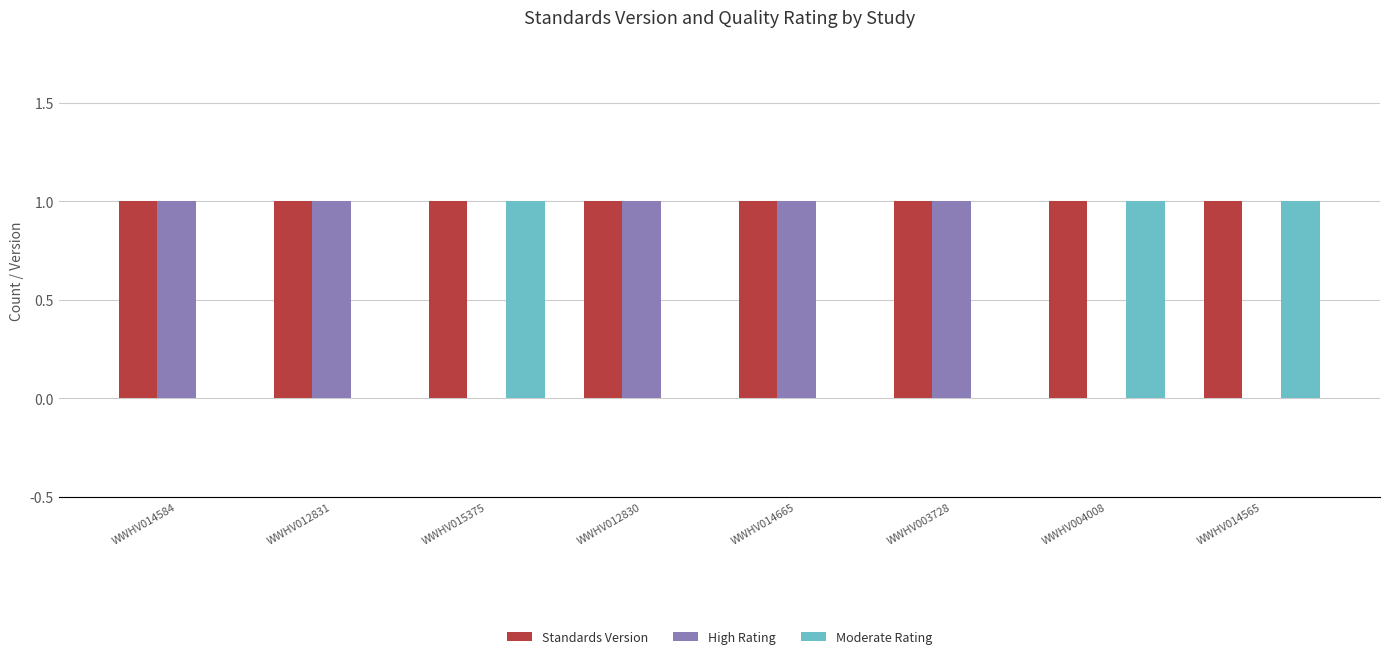

True or false: Moderate Rating has a value of 0 at WWHV014565.

False